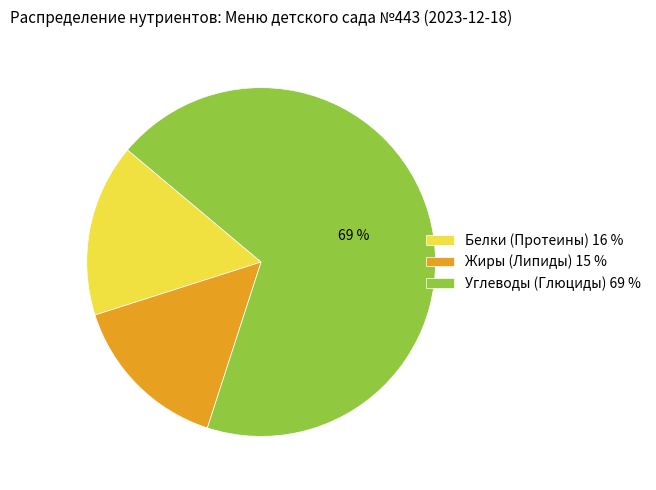

Is the sum of Белки (Протеины) 16 % and Углеводы (Глюциды) 69 % greater than half?

Yes